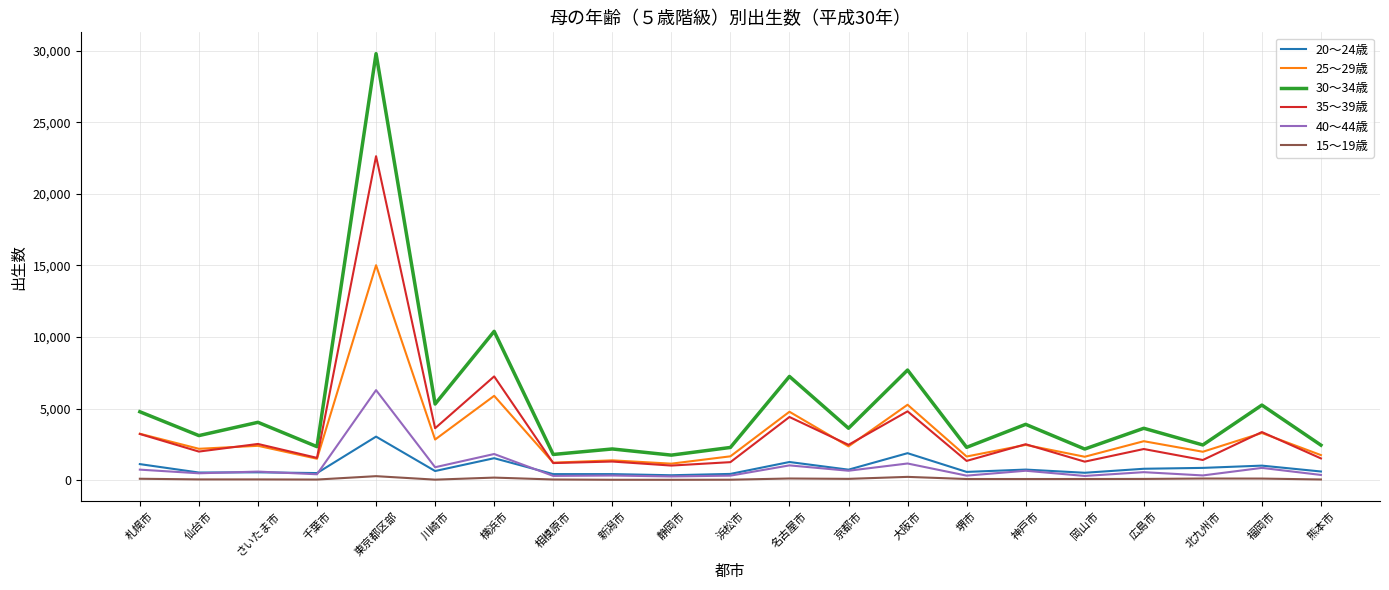

True or false: 25～29歳 and 15～19歳 cross at least once.

False